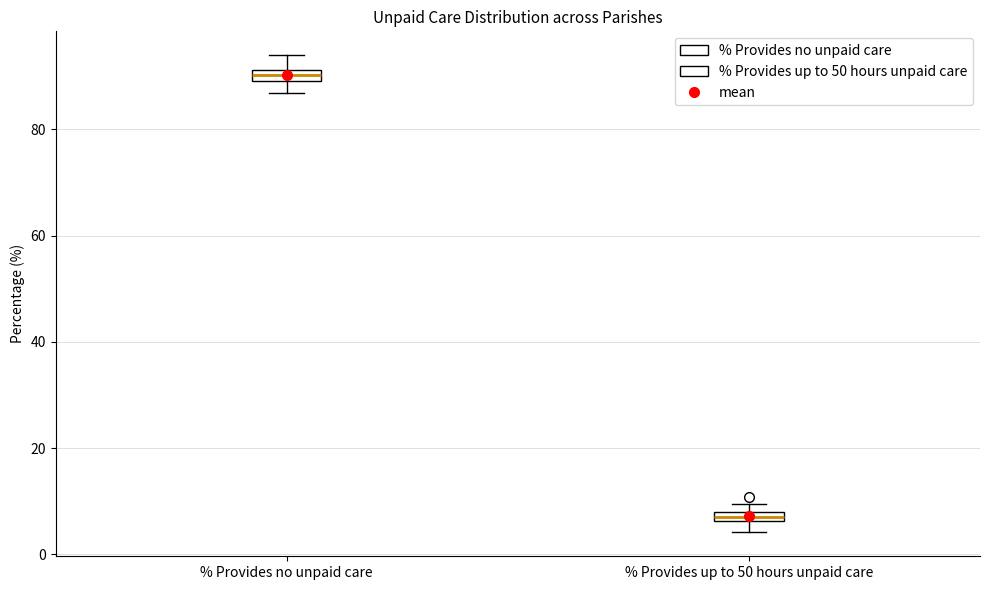

Which box has the highest median line?

% Provides no unpaid care